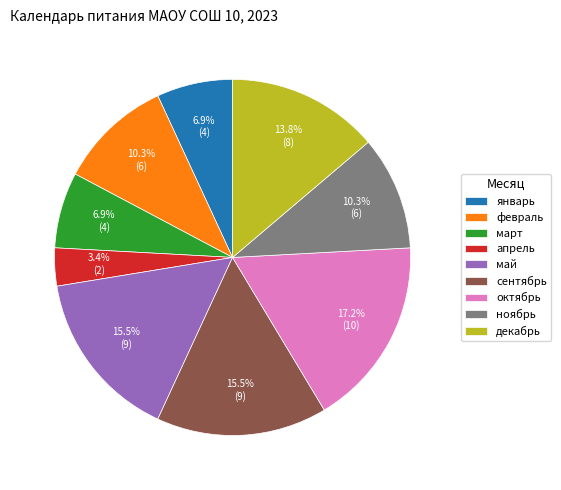

Count the number of slices in the pie.

9